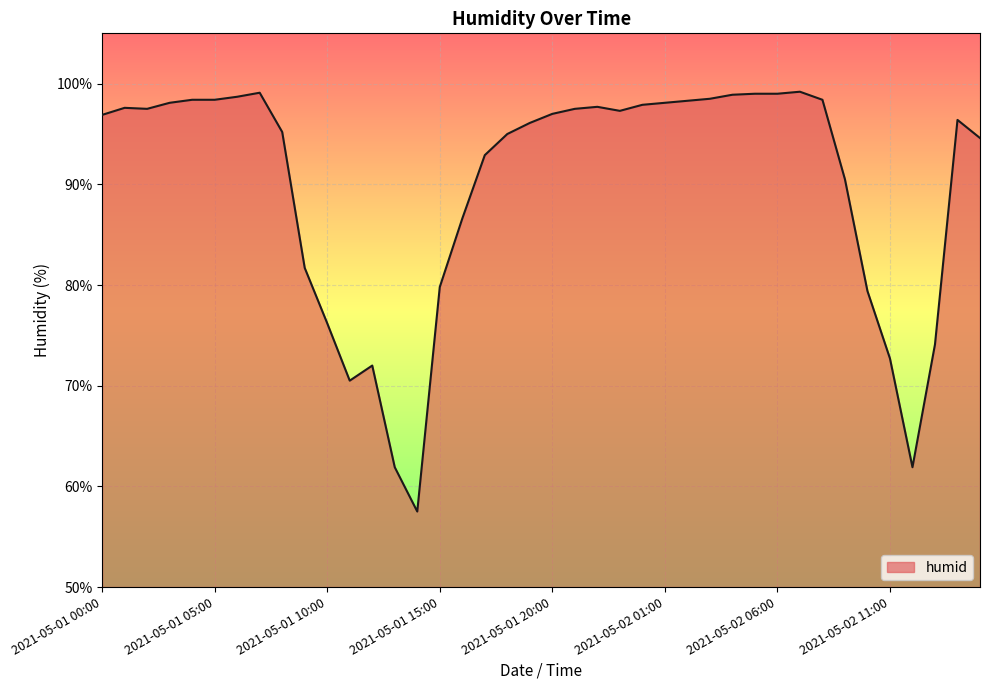

What is the greatest value displayed?

99.2